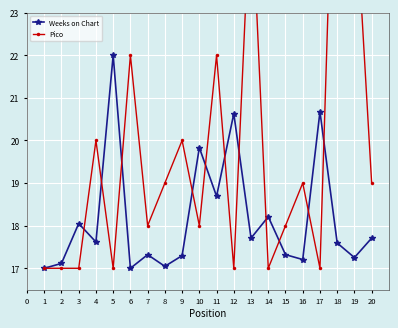

What are all the series names shown in the legend?

Weeks on Chart, Pico